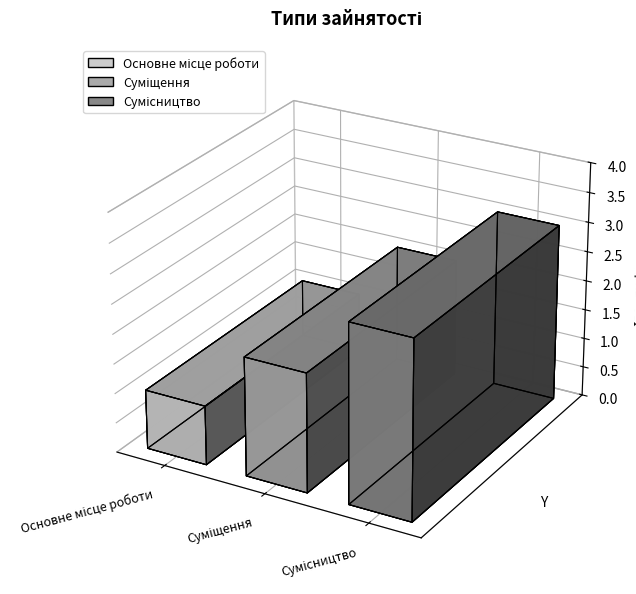

What is the greatest value displayed?

3